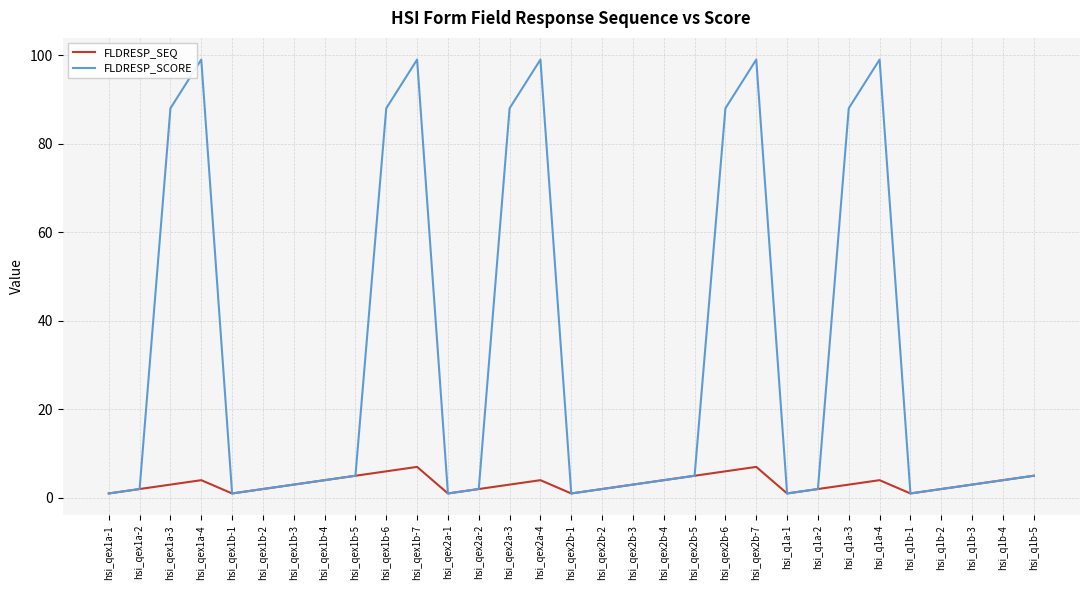

What is the highest value of the FLDRESP_SCORE series?

99